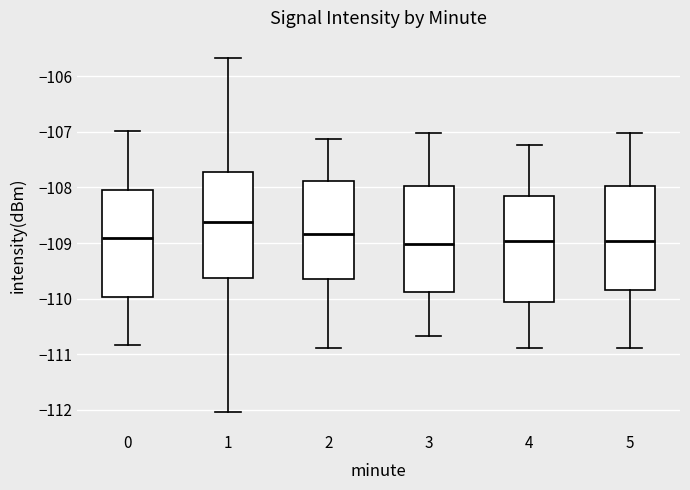

Reading left to right, read every box against the y-axis: the position of its median line, the range the box covers, and the ends of its whiskers. The values are not printed on the chart, so give them approximately, as read against the axis.

0: median -108.9, box -110.0 to -108.0, whiskers -110.8 to -107.0
1: median -108.6, box -109.6 to -107.7, whiskers -112.0 to -105.7
2: median -108.8, box -109.7 to -107.9, whiskers -110.9 to -107.1
3: median -109.0, box -109.9 to -108.0, whiskers -110.7 to -107.0
4: median -109.0, box -110.1 to -108.2, whiskers -110.9 to -107.2
5: median -109.0, box -109.8 to -108.0, whiskers -110.9 to -107.0